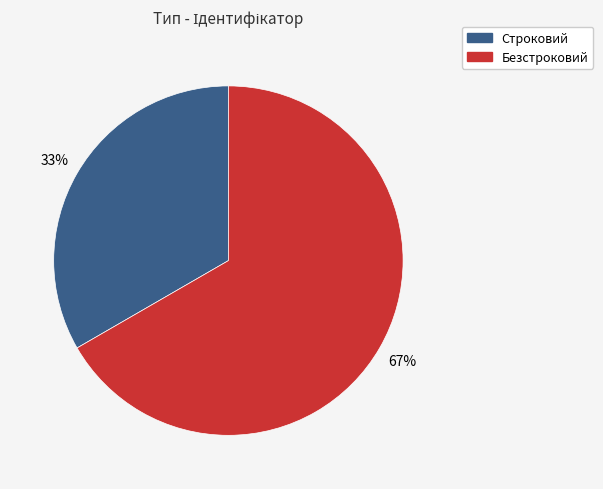

To the nearest percent, what portion does Строковий represent?

33%